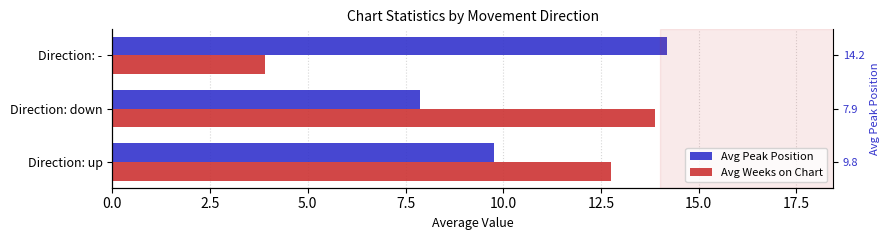

Which series has the widest spread of values?

Avg Weeks on Chart